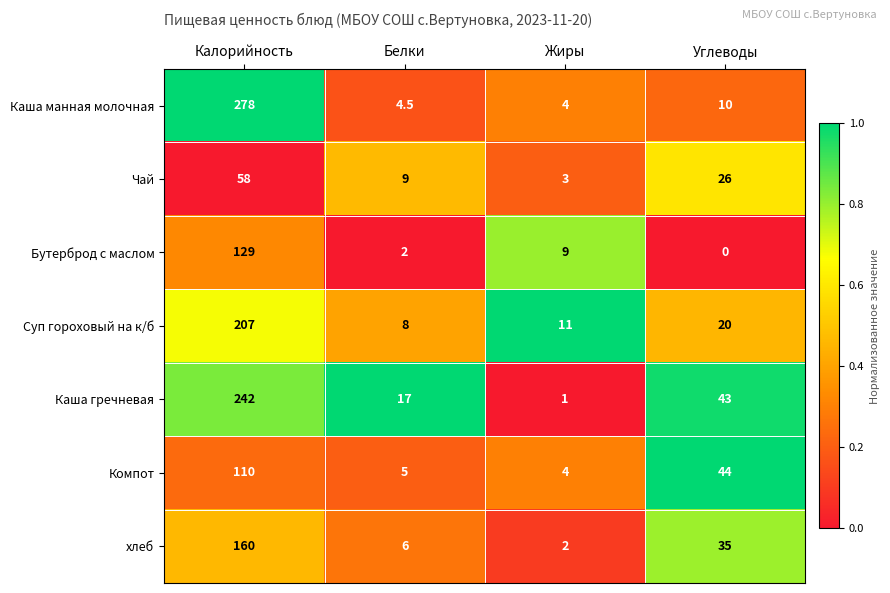

Reading left to right, what are all the values shown in this chart?

Каша манная молочная: 278.0	4.5	4.0	10.0
Чай: 58.0	9.0	3.0	26.0
Бутерброд с маслом: 129.0	2.0	9.0	0.0
Суп гороховый на к/б: 207.0	8.0	11.0	20.0
Каша гречневая: 242.0	17.0	1.0	43.0
Компот: 110.0	5.0	4.0	44.0
хлеб: 160.0	6.0	2.0	35.0